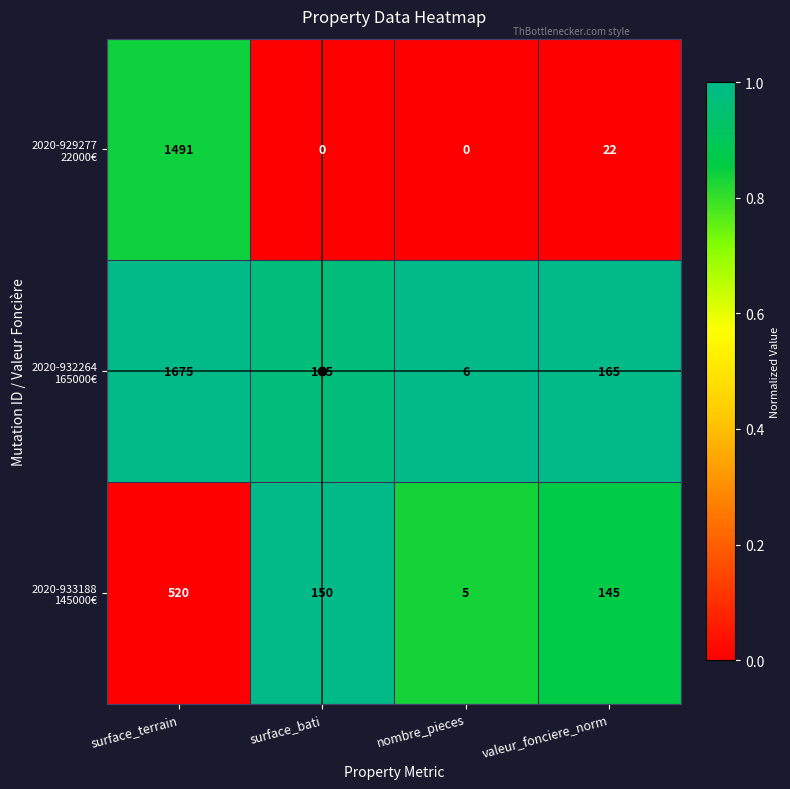

What is the spread (max minus min) of values at nombre_pieces?

6